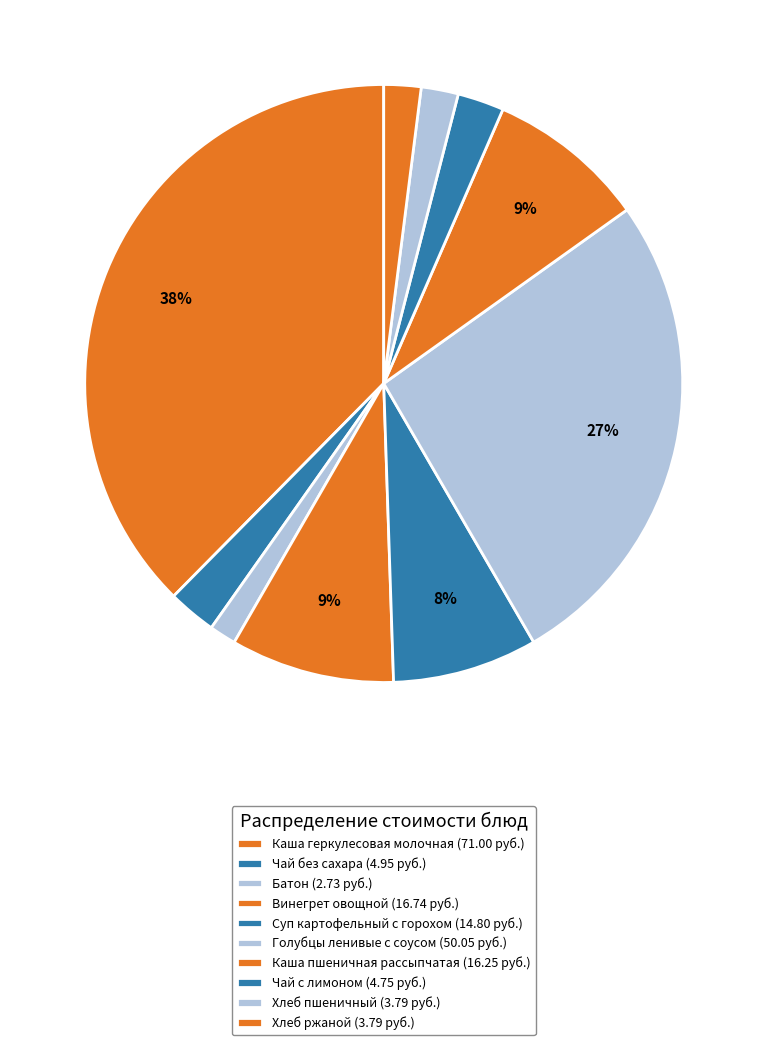

Does any single category account for the majority?

No